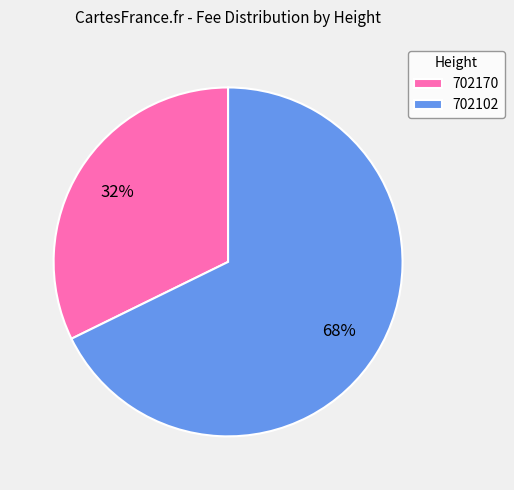

How many segments does this pie chart have?

2